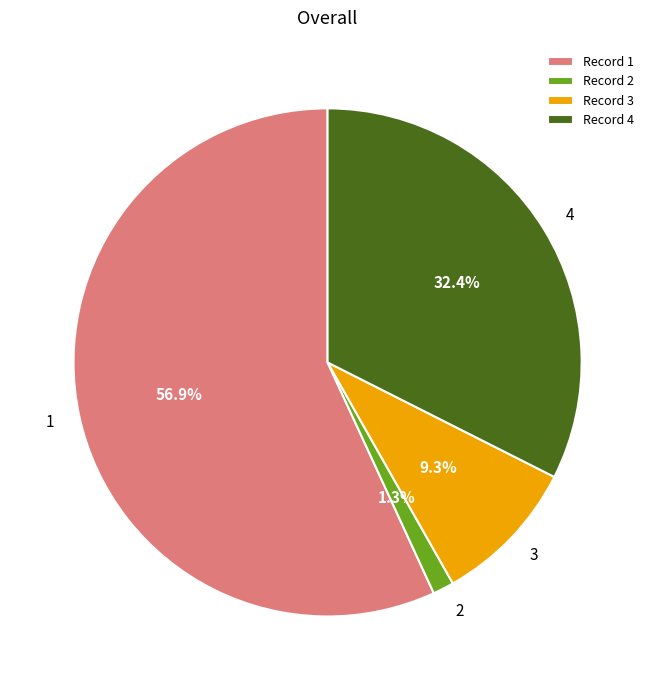

Which has a higher value, 3 or 2?

3